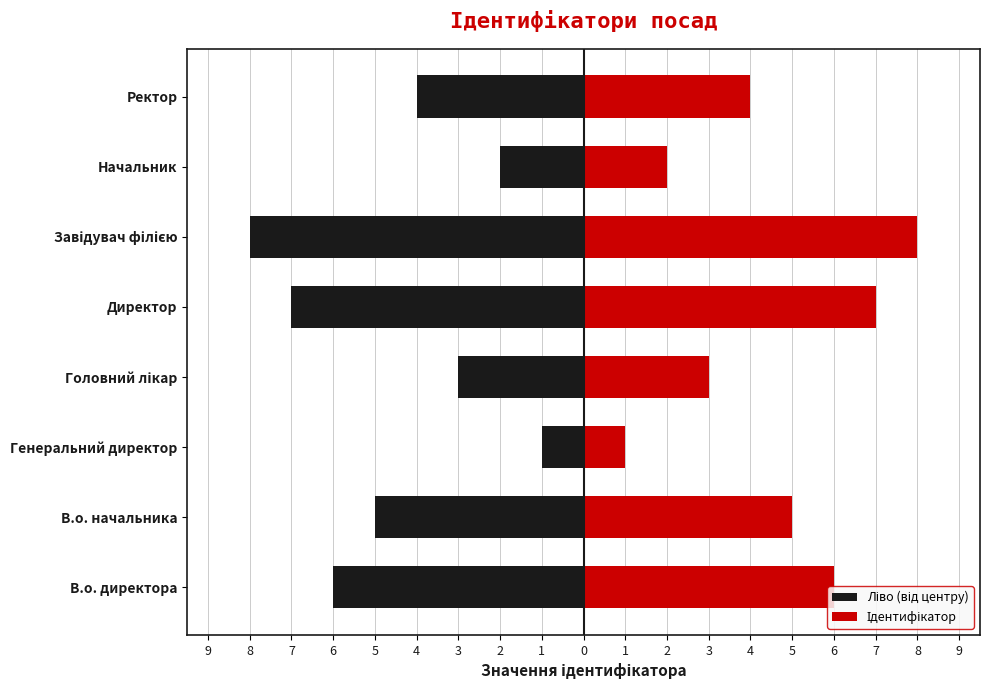

Rank the series at 5 from lowest to highest value.

Ліво (від центру), Ідентифікатор